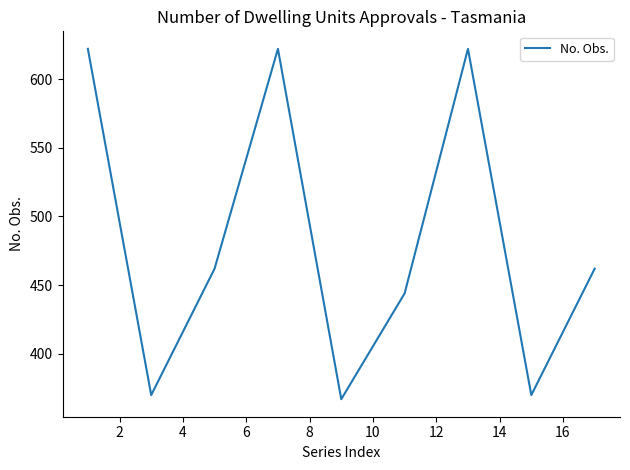

What is the difference between the maximum and minimum values?

255